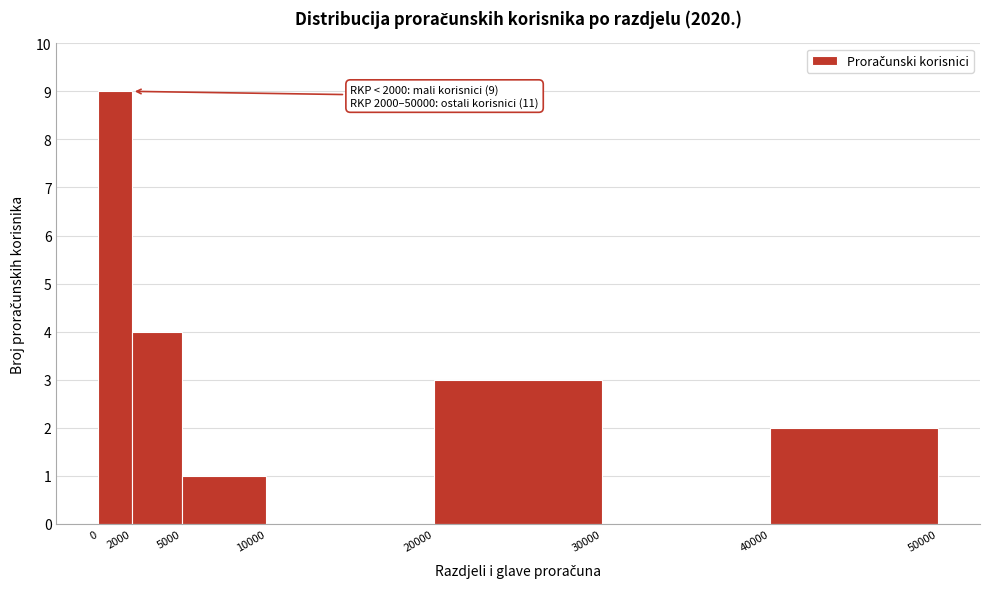

Which range on the x-axis has the tallest bar?

0 to 2000